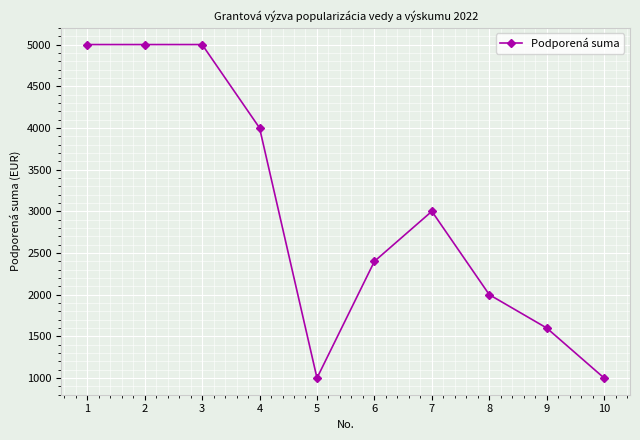

How many values are between 1600 and 5000?

8